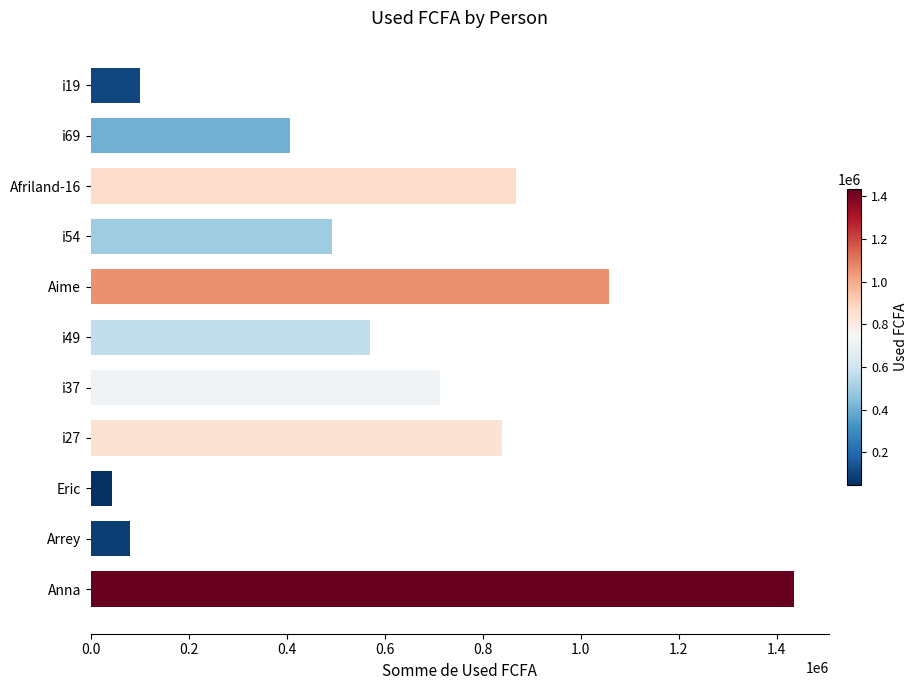

The value at i54 is 842139. True or false?

False